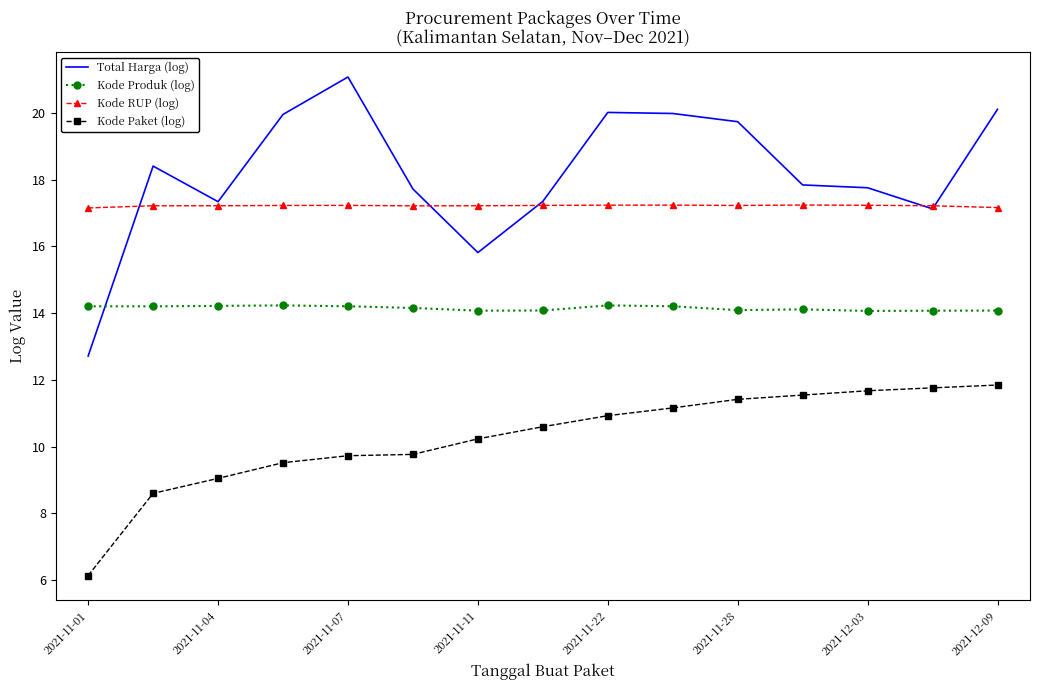

Which series has the largest total across all categories?

Total Harga (log)